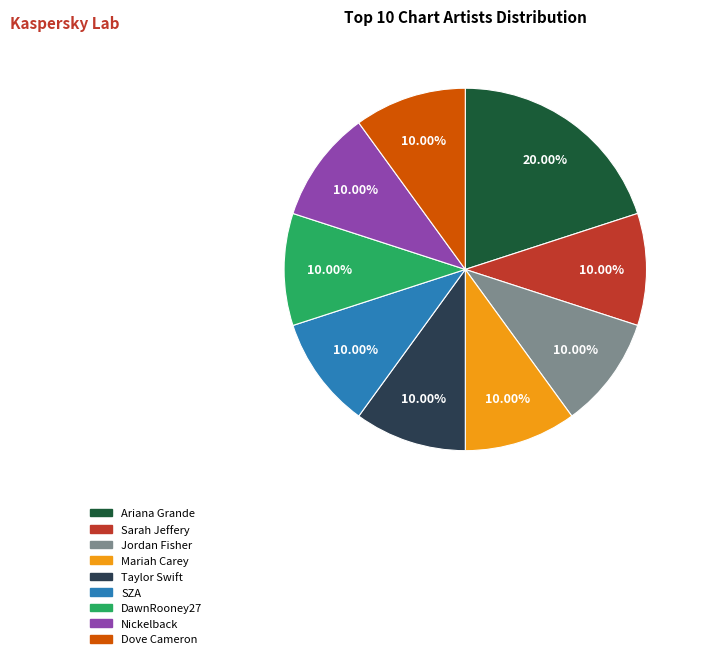

How many segments does this pie chart have?

9